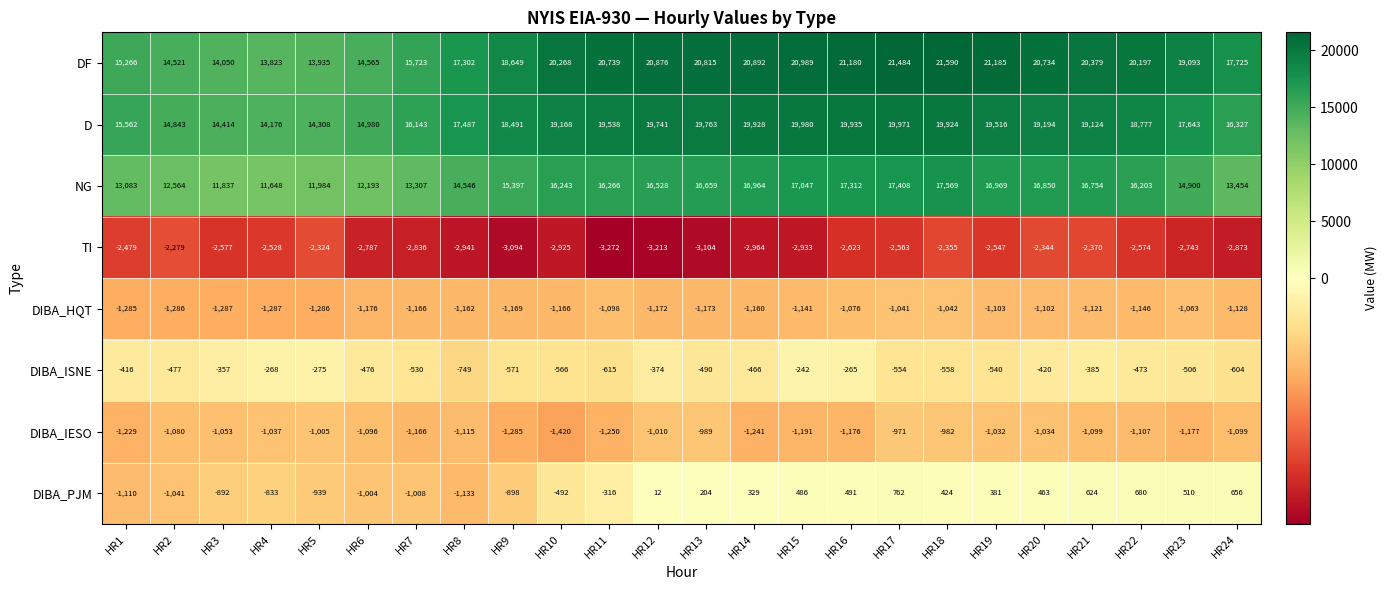

At HR9, list the series in order from largest to smallest.

DF, D, NG, DIBA_ISNE, DIBA_PJM, DIBA_HQT, DIBA_IESO, TI